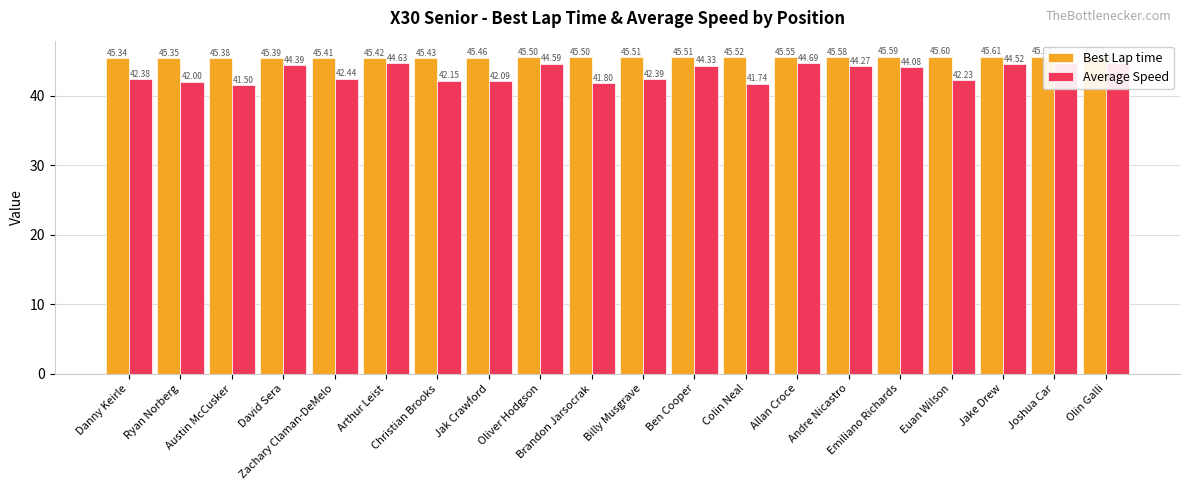

Which category has the lowest value in the Average Speed series?

Austin McCusker